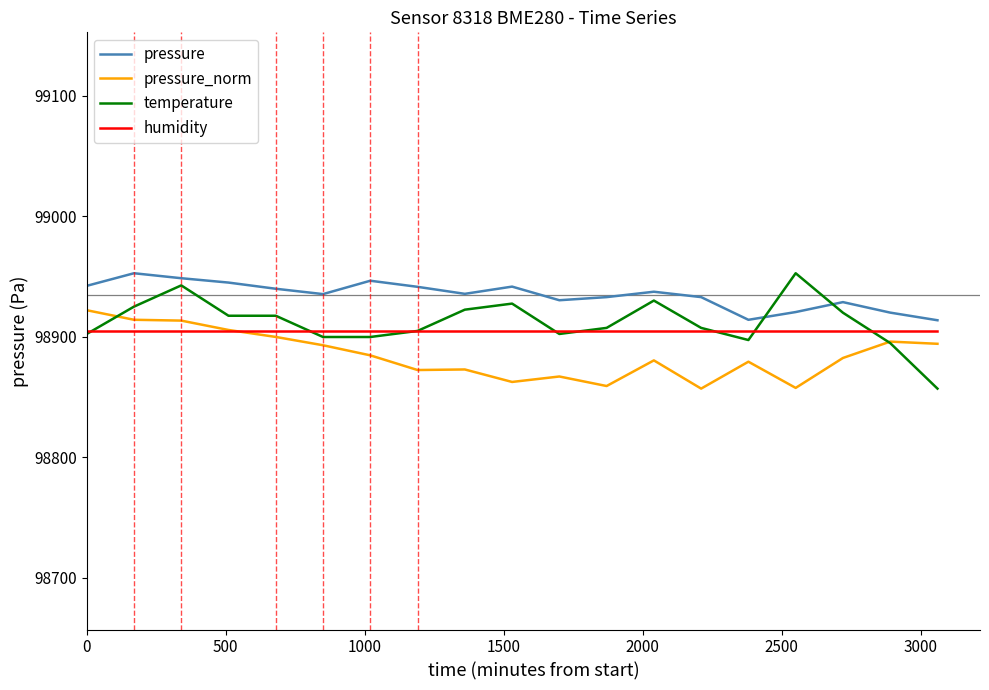

True or false: temperature and pressure_norm intersect in this chart.

True